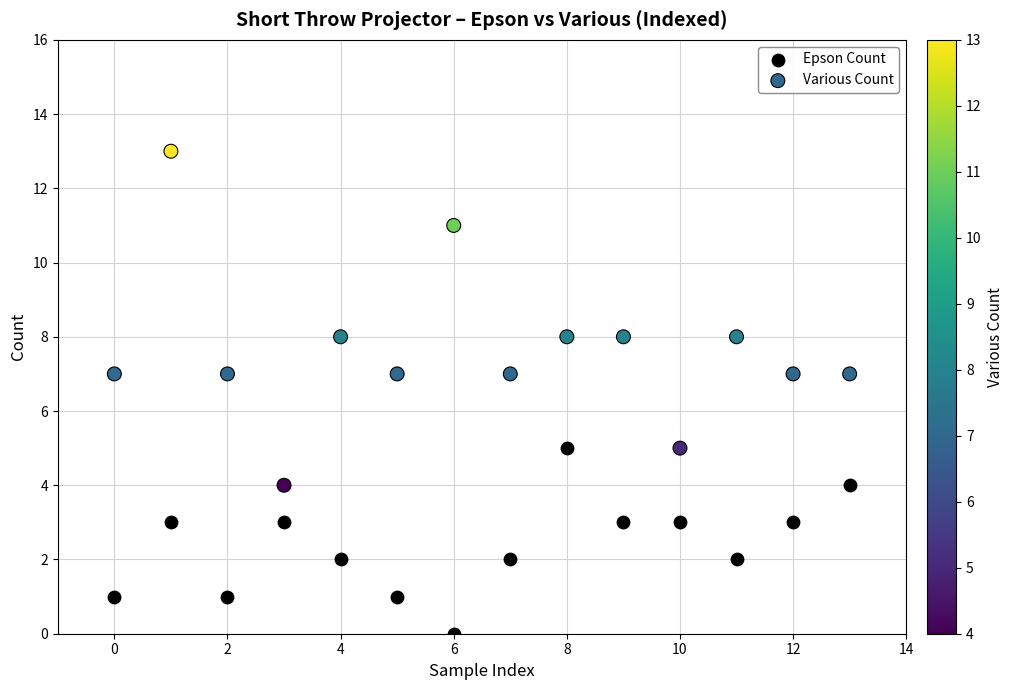

Which series contains the lowest Y value?

Epson Count